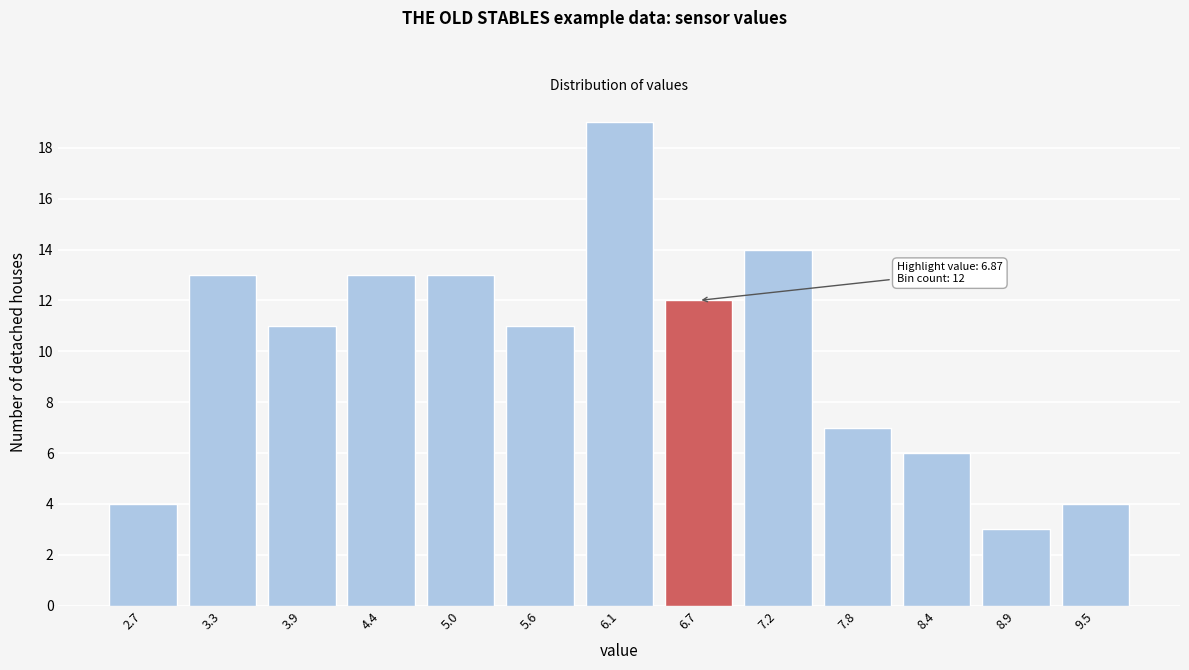

Reading left to right, what are all the values shown in this chart?

4	13	11	13	13	11	19	12	14	7	6	3	4